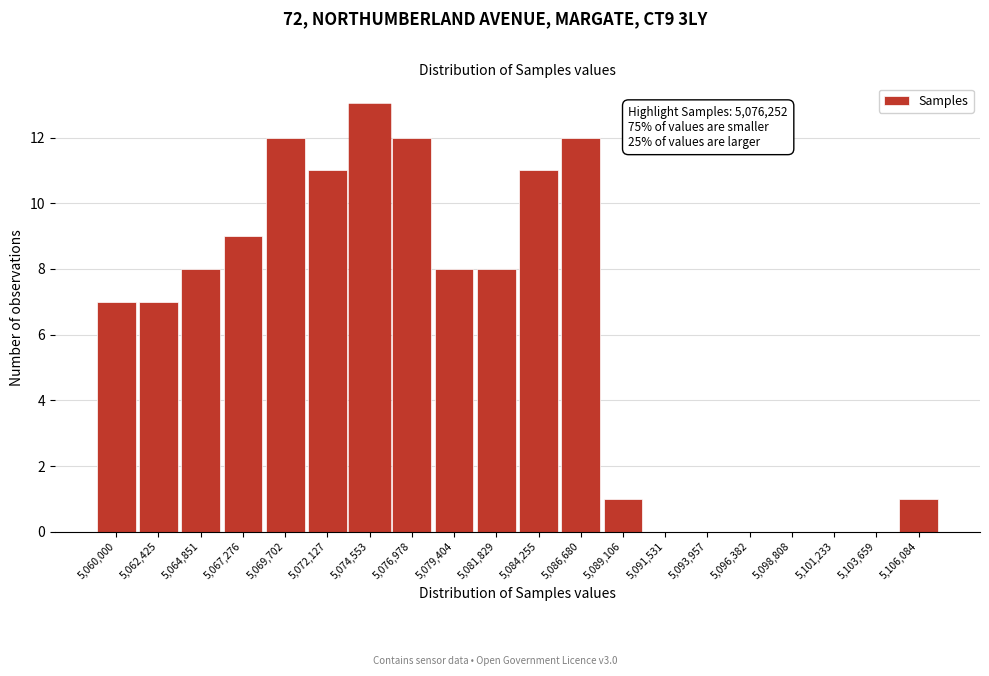

Reading left to right, list all the values displayed in this chart.

5,060,000=7	5,062,425=7	5,064,851=8	5,067,276=9	5,069,702=12	5,072,127=11	5,074,553=13	5,076,978=12	5,079,404=8	5,081,829=8	5,084,255=11	5,086,680=12	5,089,106=1	5,091,531=0	5,093,957=0	5,096,382=0	5,098,808=0	5,101,233=0	5,103,659=0	5,106,084=1